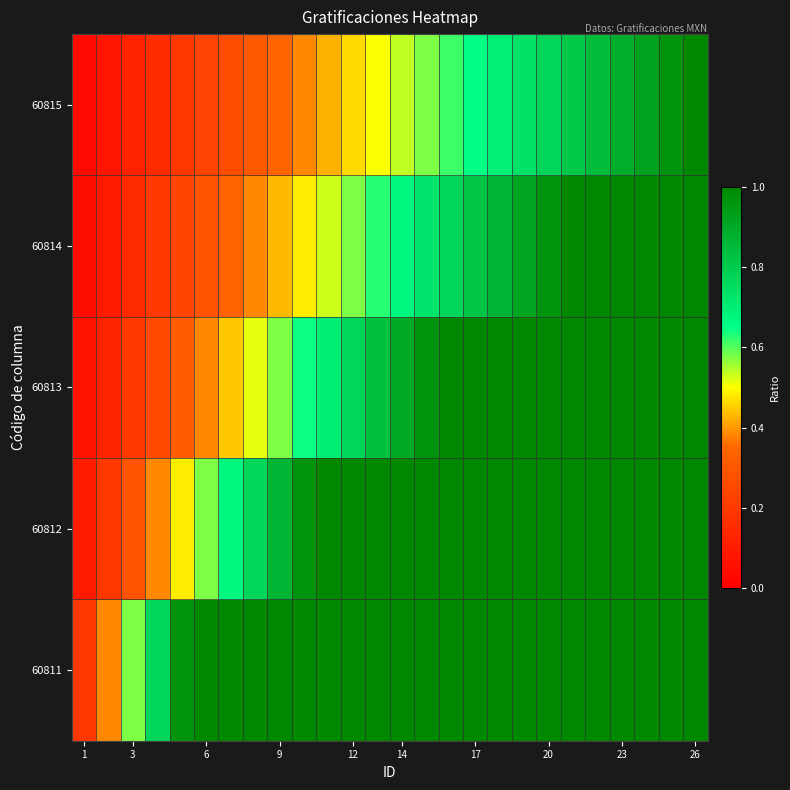

Which category has the lowest value across all series?

1